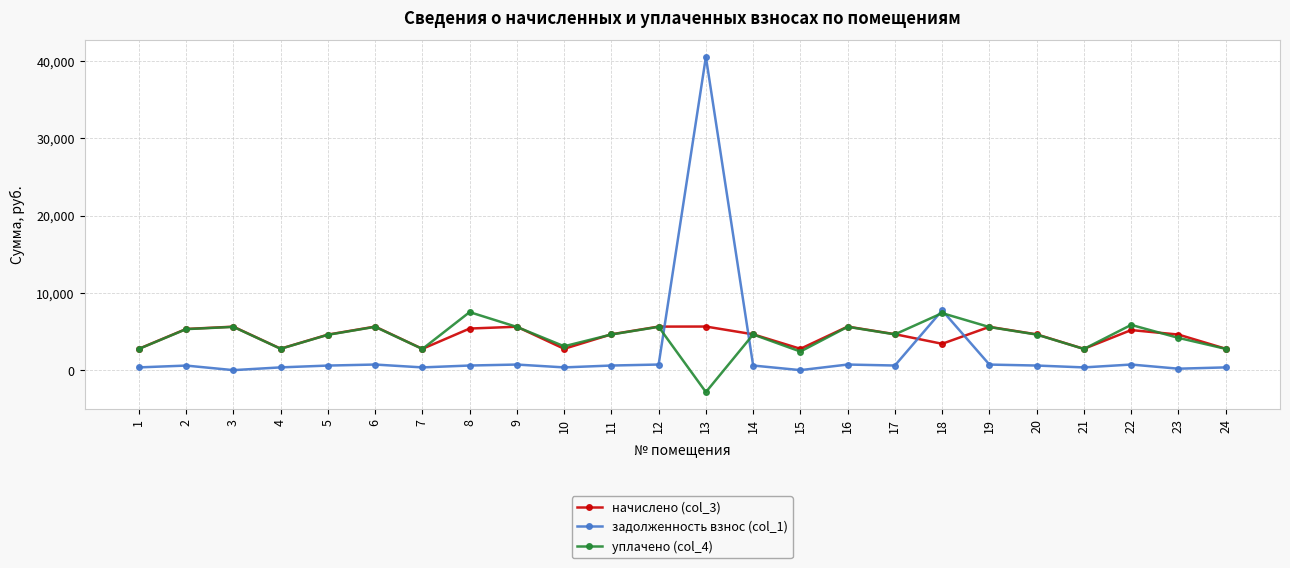

What is the smallest value displayed?

-2840.4